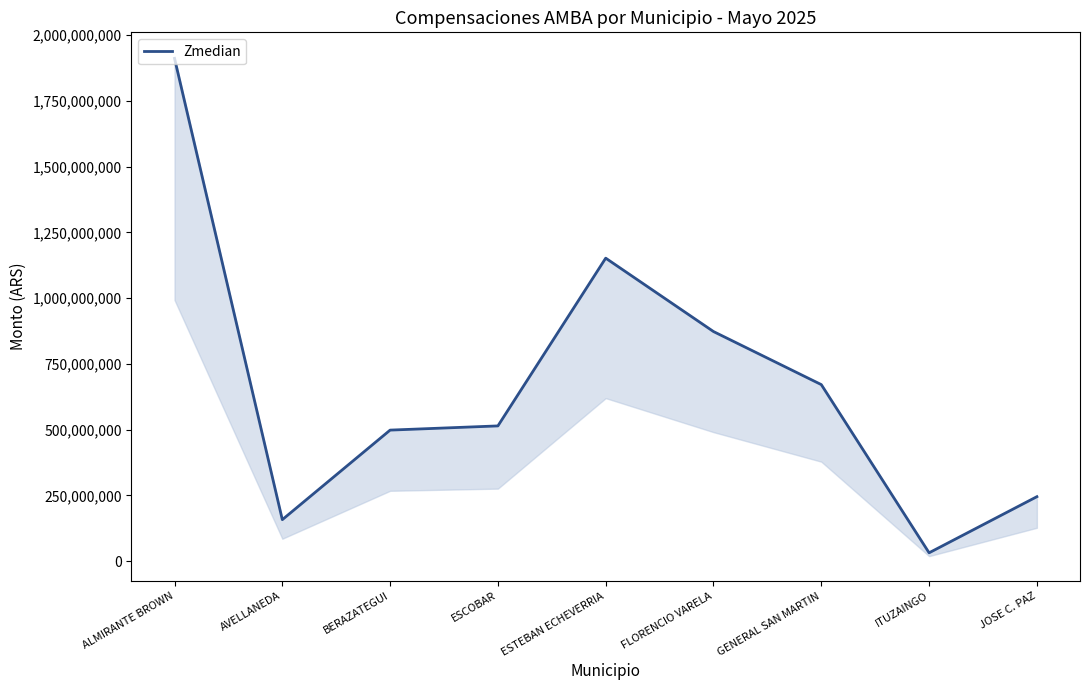

What is the change in value from BERAZATEGUI to JOSE C. PAZ?

-253148782.8